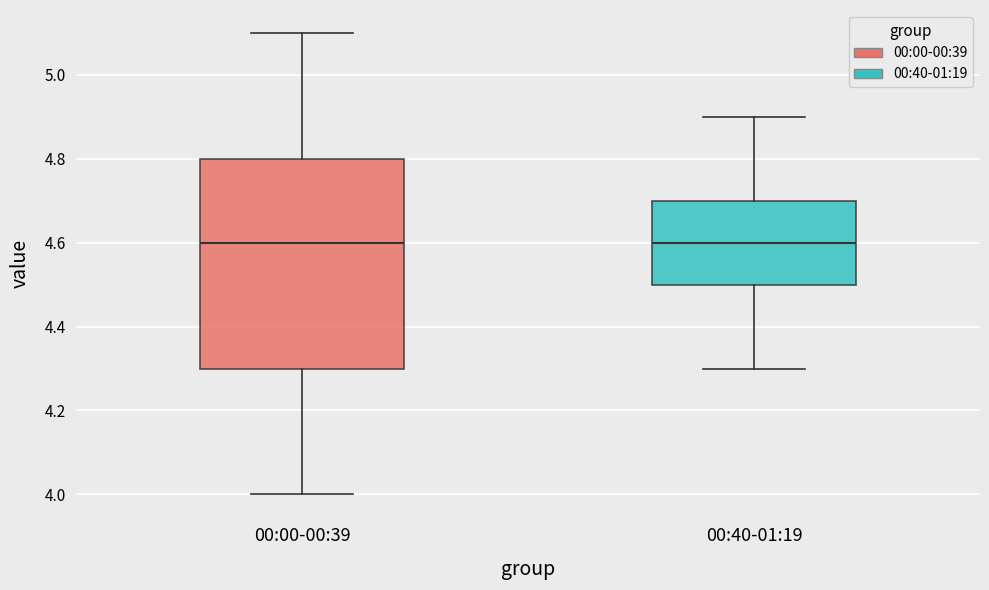

Reading left to right, transcribe this box plot: for each box, give where its median line is, the range the box spans, and where its two whiskers end, as read against the y-axis. The values are not printed on the chart, so give them approximately, as read against the axis.

00:00-00:39: median 4.6, box 4.3 to 4.8, whiskers 4.0 to 5.1
00:40-01:19: median 4.6, box 4.5 to 4.7, whiskers 4.3 to 4.9